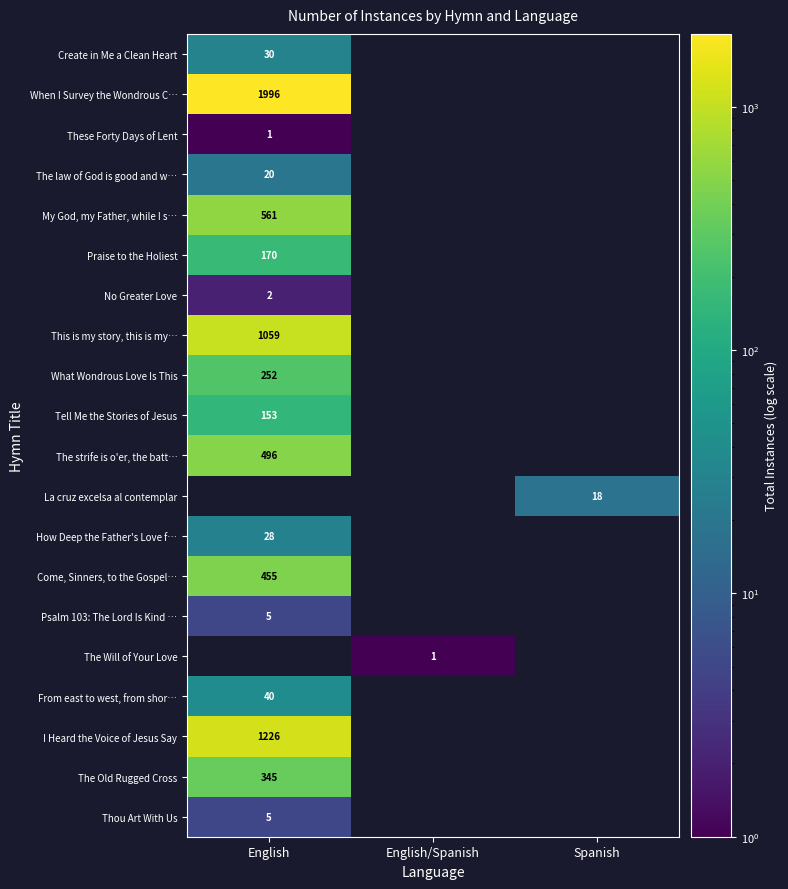

Is it true that From east to west, from shor… equals 40 at English?

True